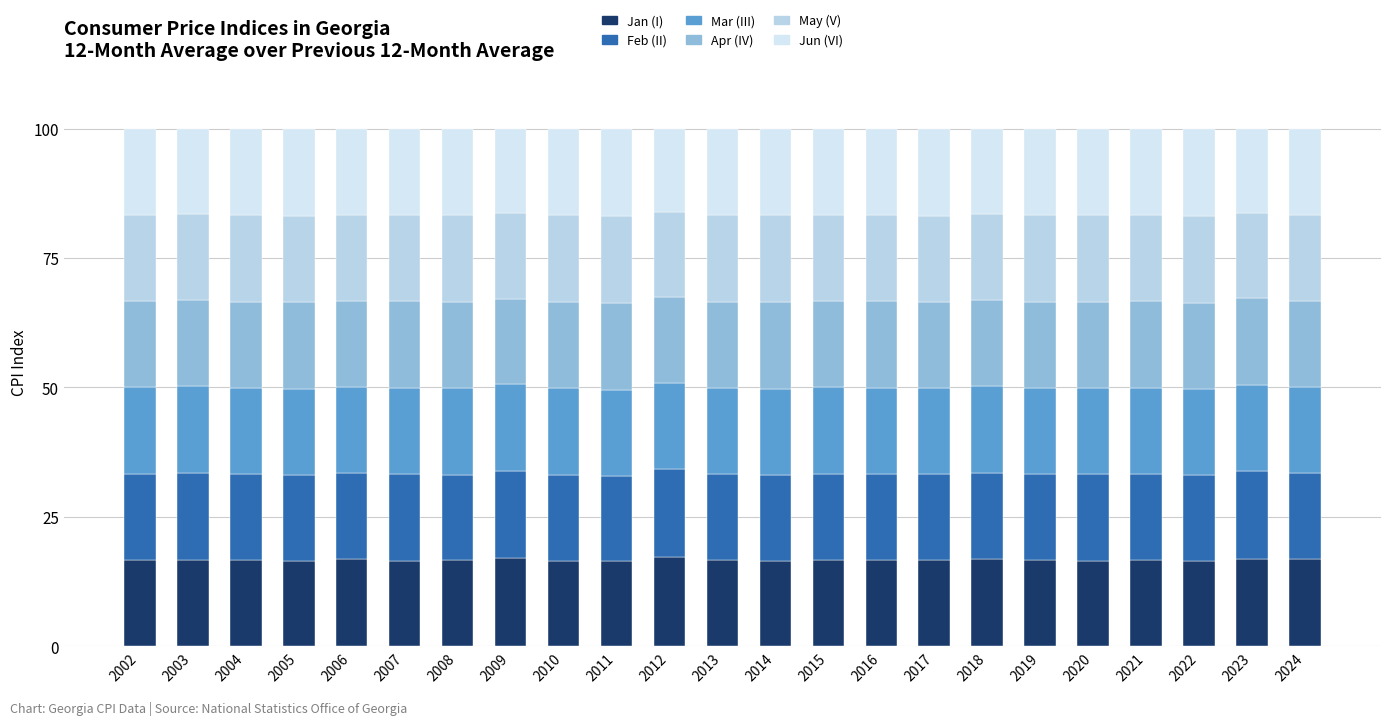

How many distinct data groups are displayed?

6